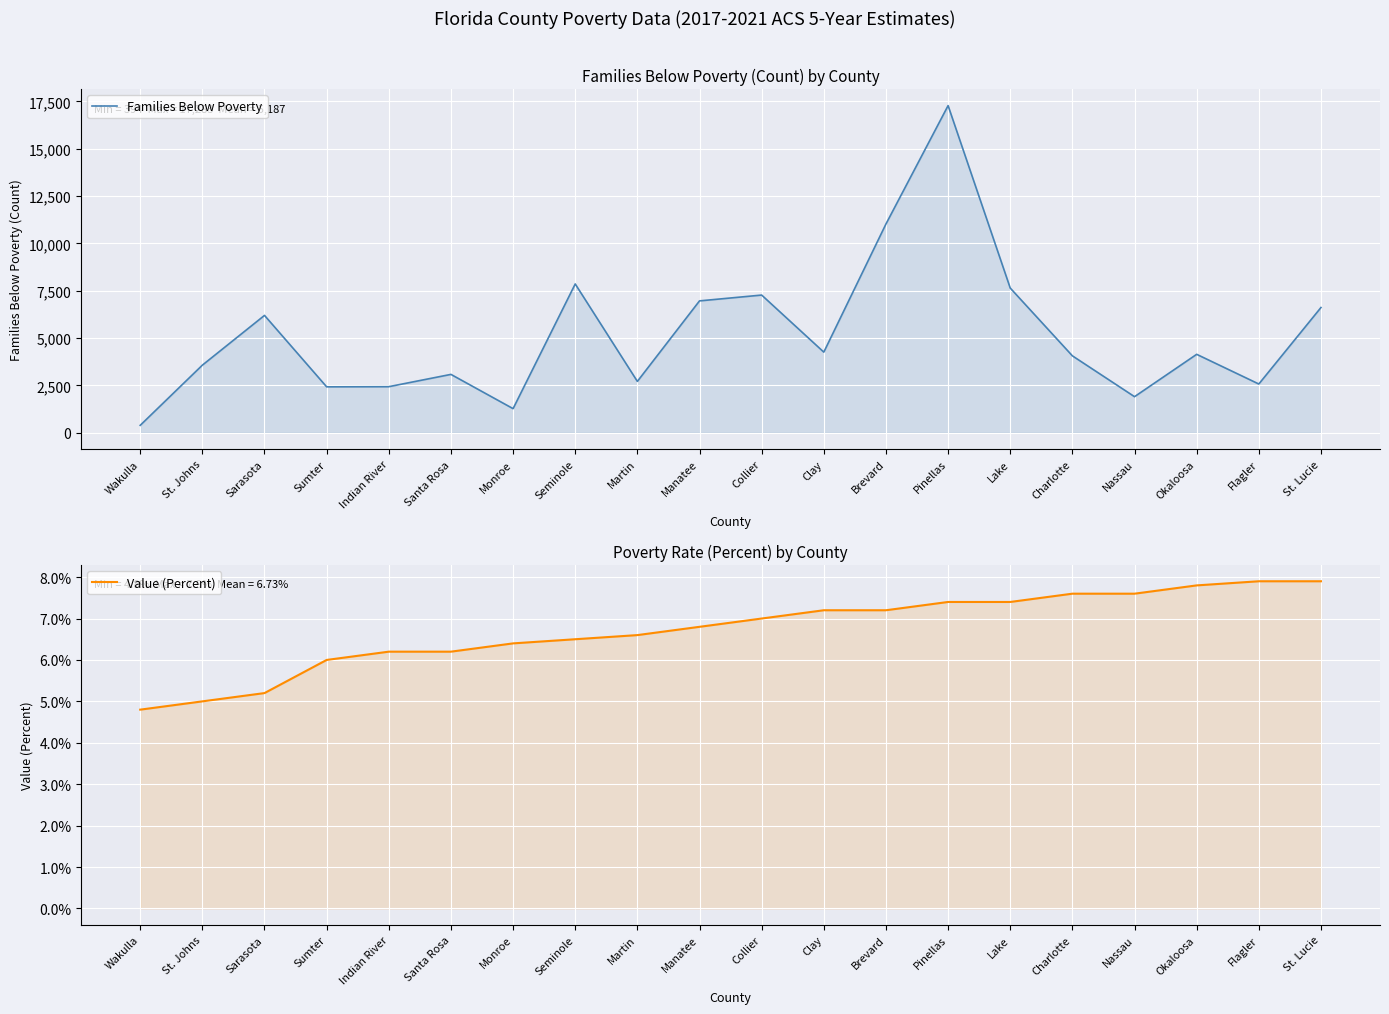

The value of Families Below Poverty at Sarasota is 6201.0. True or false?

True